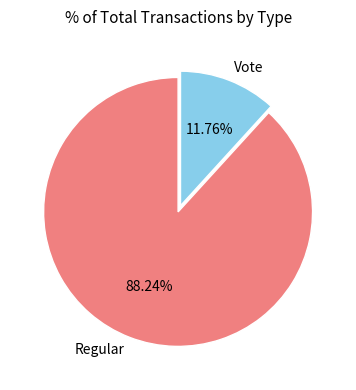

Does any single category account for the majority?

Yes